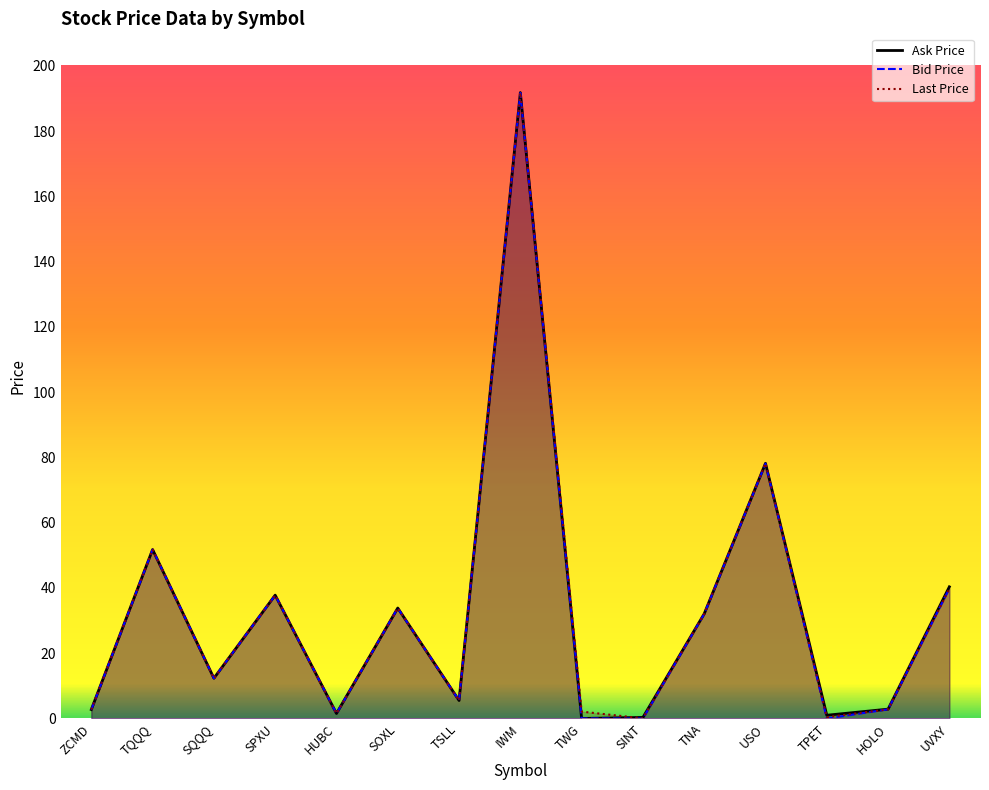

In Ask Price, how many points are lower than both neighbors (excluding endpoints)?

5